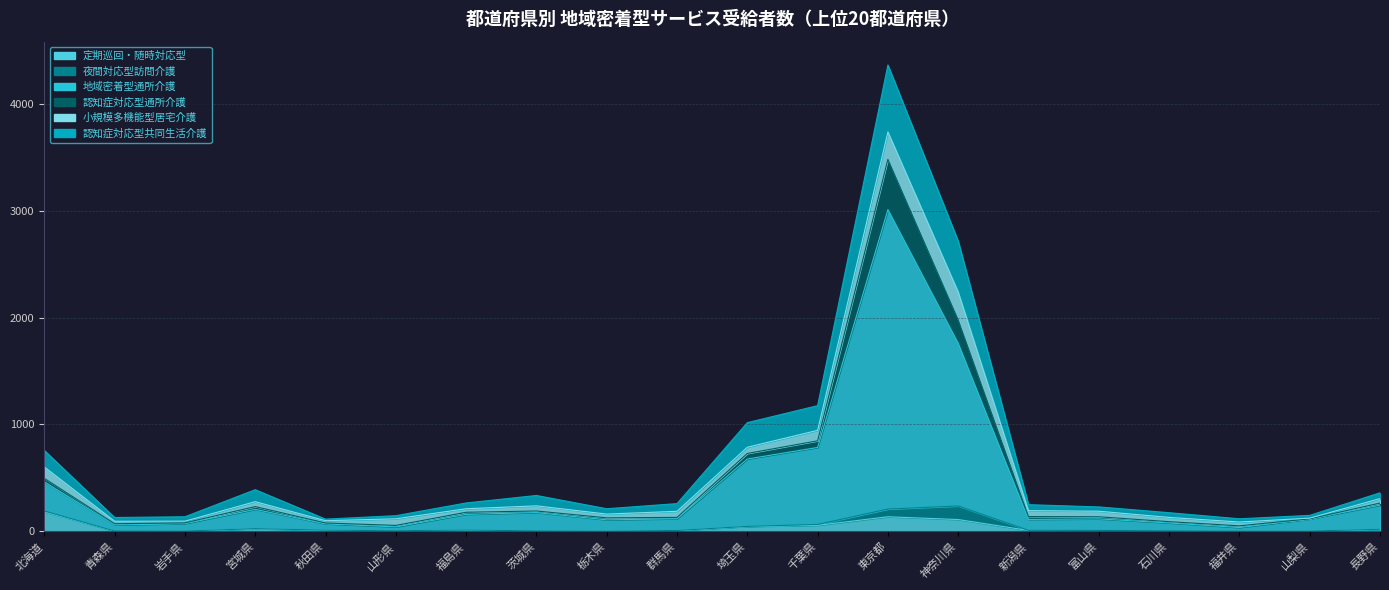

Is the value of 認知症対応型共同生活介護 at 千葉県 greater than the value of 定期巡回・随時対応型 at 群馬県?

Yes